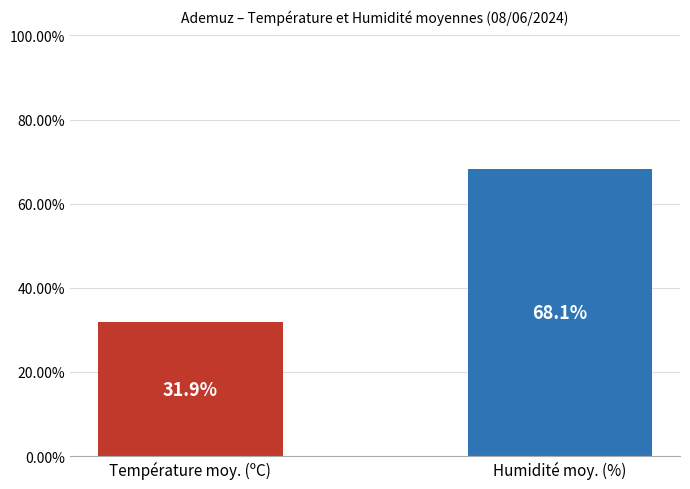

The value at Humidité moy. (%) is 68.1. True or false?

True